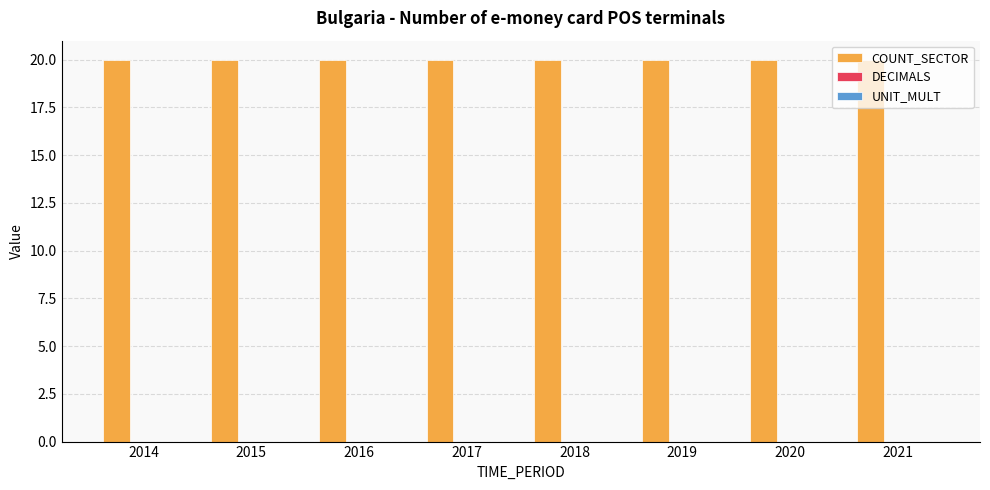

What is the total value across all series at 2019?

20